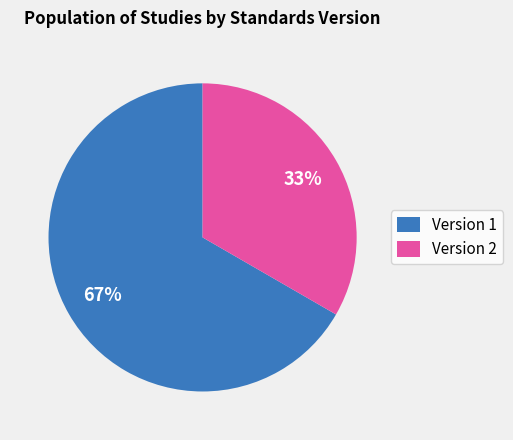

To the nearest percent, what is the combined percentage of Version 1 and Version 2?

100%